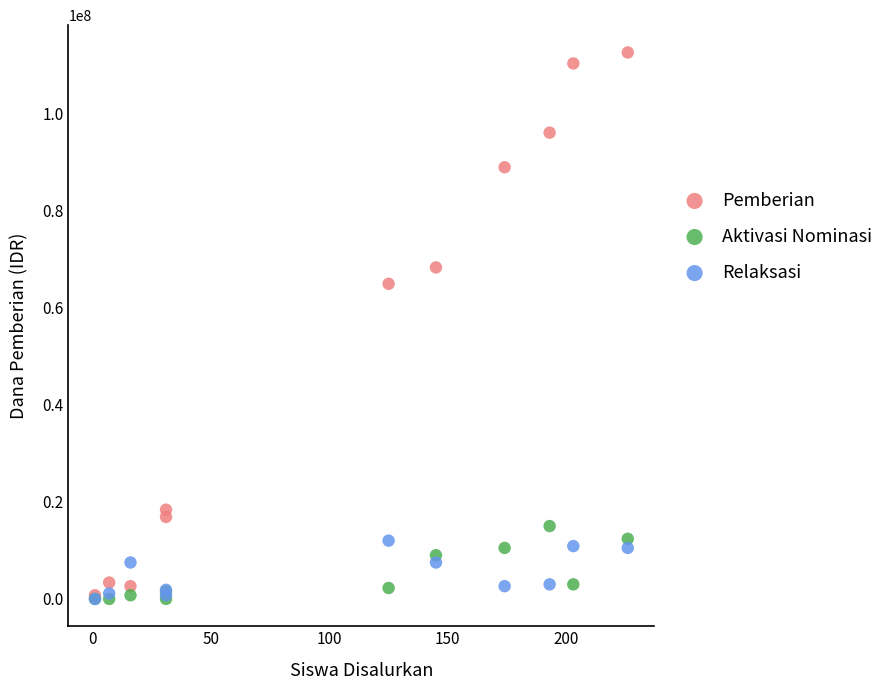

Across all series, what Y value is closest to 56250000?

64875000